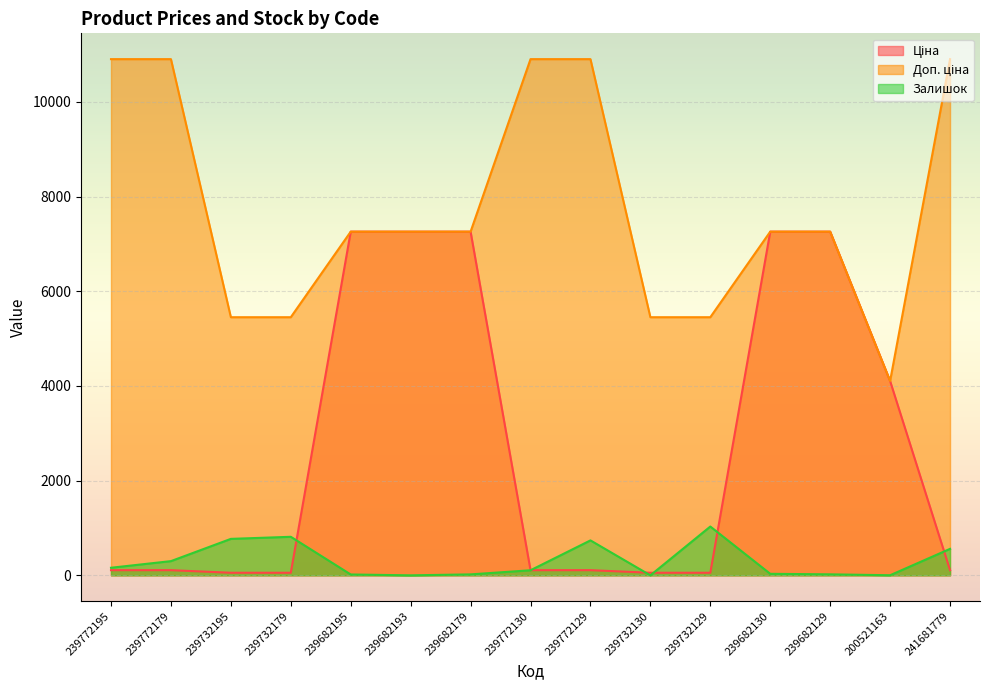

List the series in order of their peak value, highest first.

Доп. ціна, Ціна, Залишок